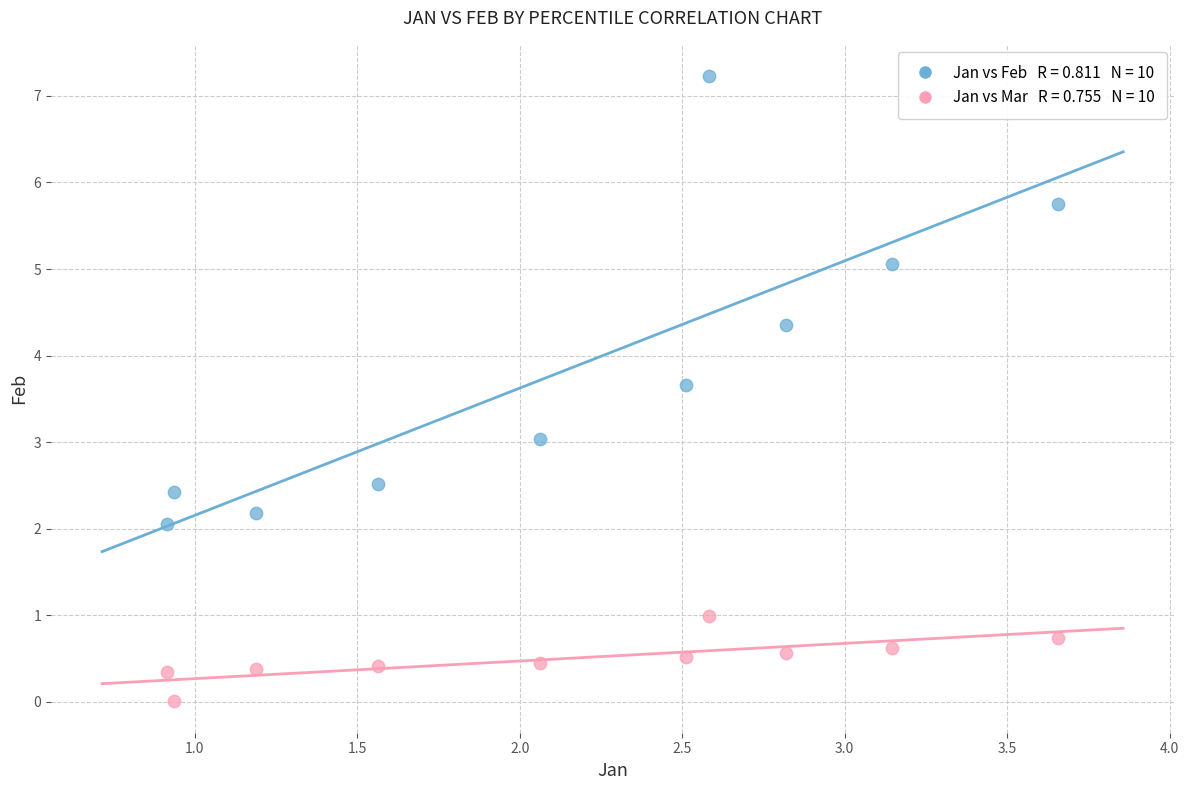

Across all data points, what is the range of X values (max minus min)?

2.7